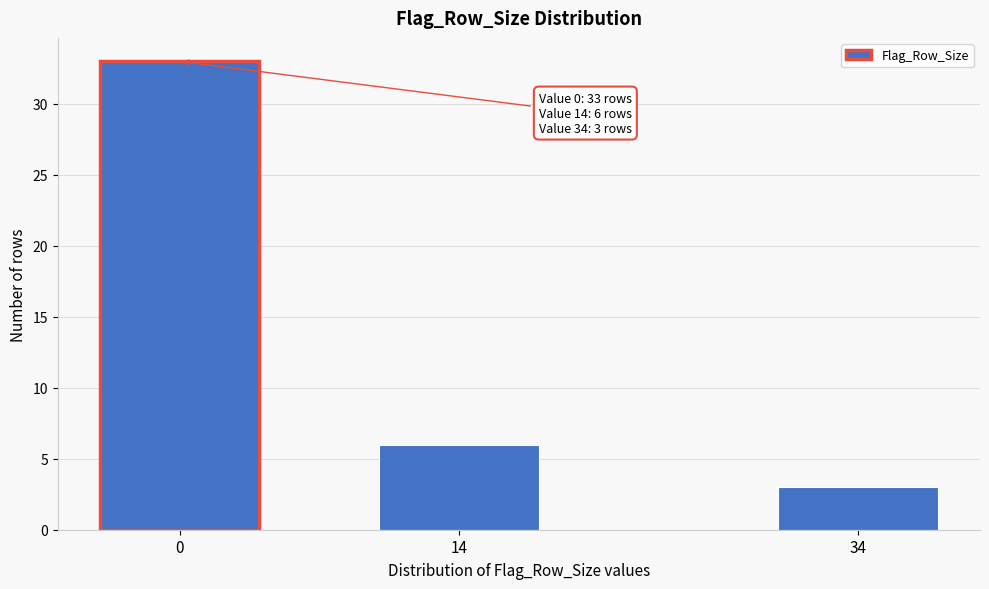

Reading right to left, transcribe all the data shown in this chart.

3	6	33